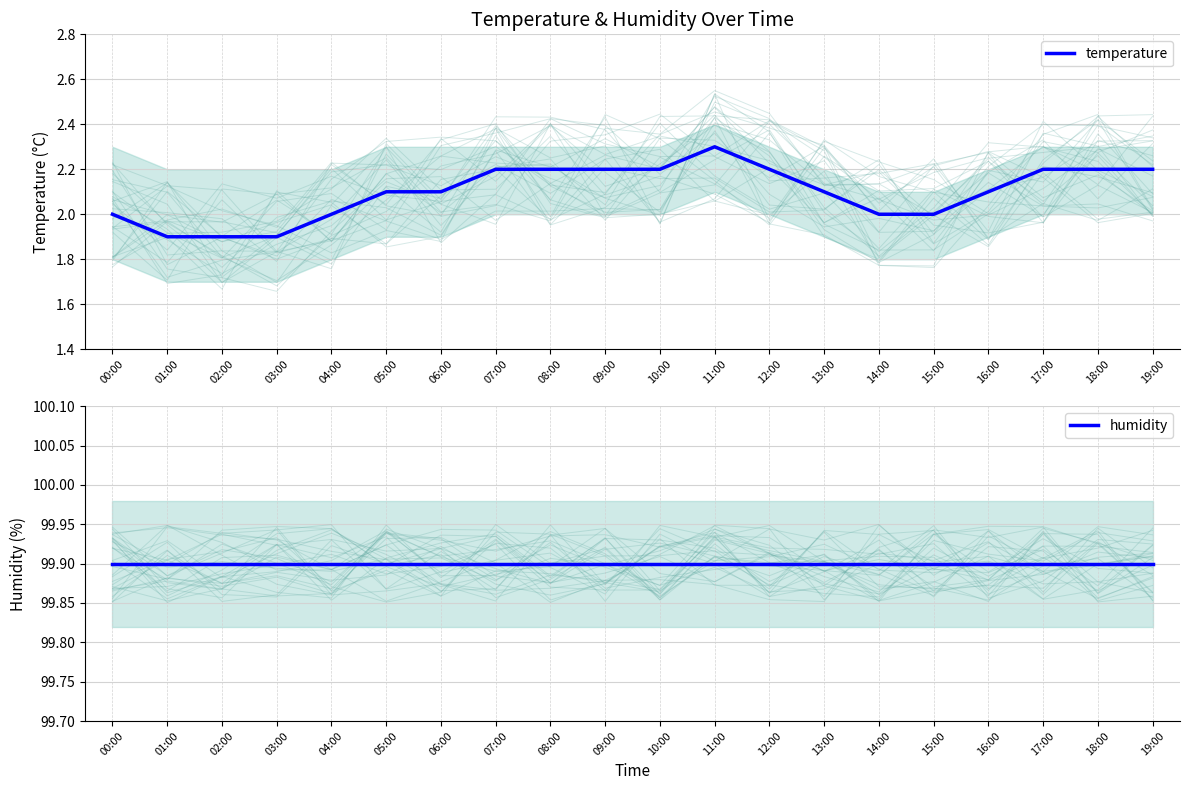

Which category has the highest value in the temperature series?

11:00